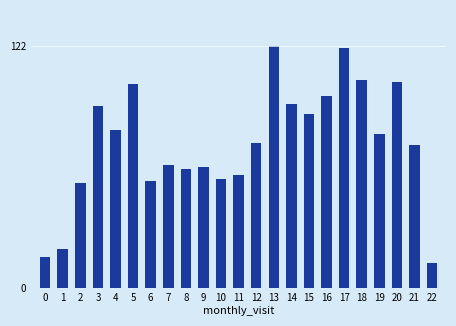

Reading left to right, list all the values displayed in this chart.

0=16	1=20	2=53	3=92	4=80	5=103	6=54	7=62	8=60	9=61	10=55	11=57	12=73	13=122	14=93	15=88	16=97	17=121	18=105	19=78	20=104	21=72	22=13